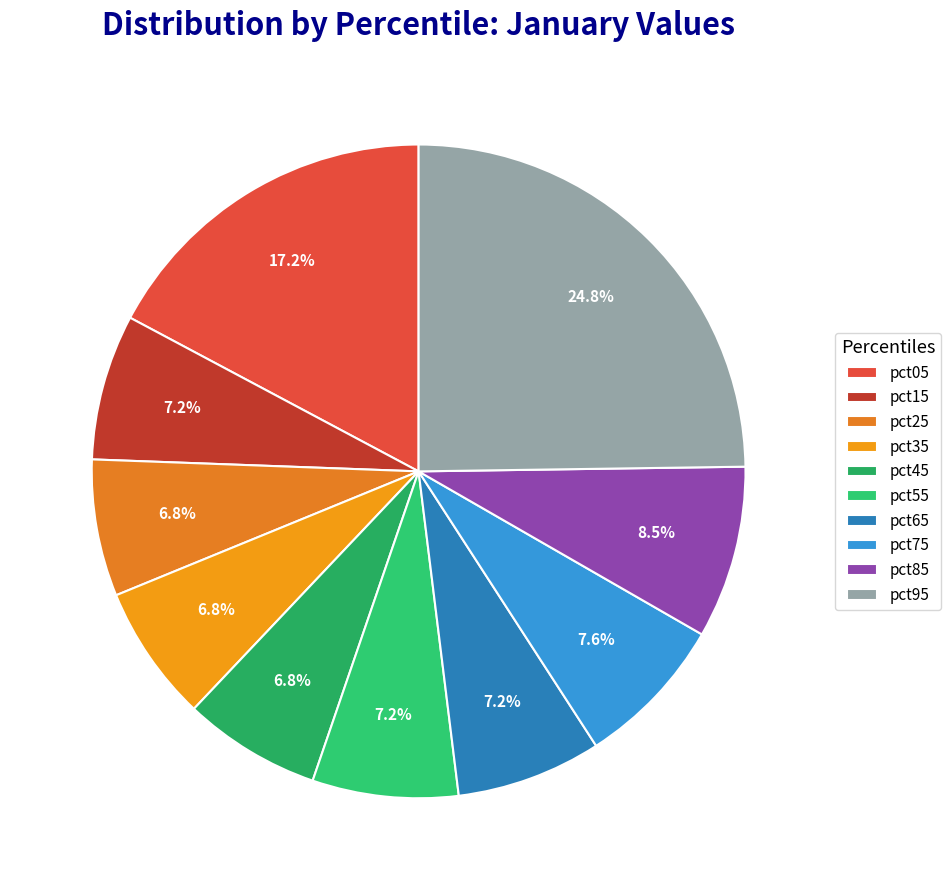

To the nearest percent, what portion does pct85 represent?

9%